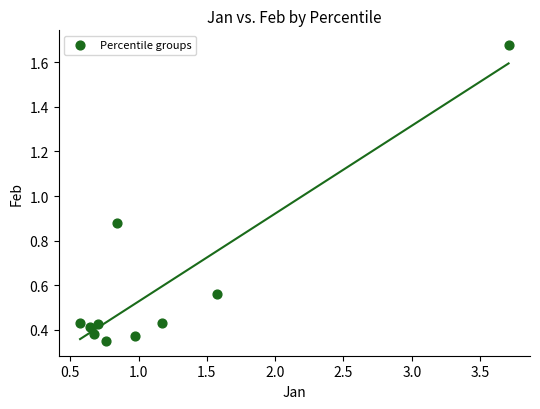

What is the range of X values (max minus min)?

3.1